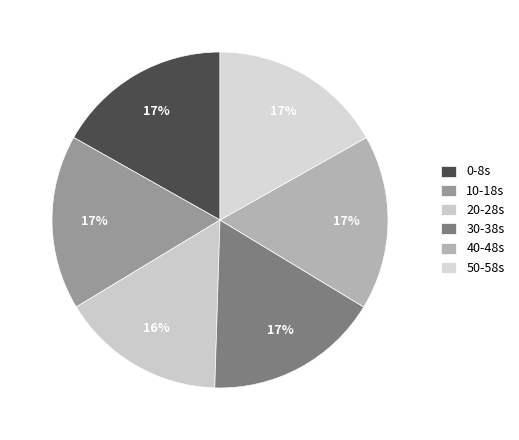

Does 20 account for over 50% of the chart?

No